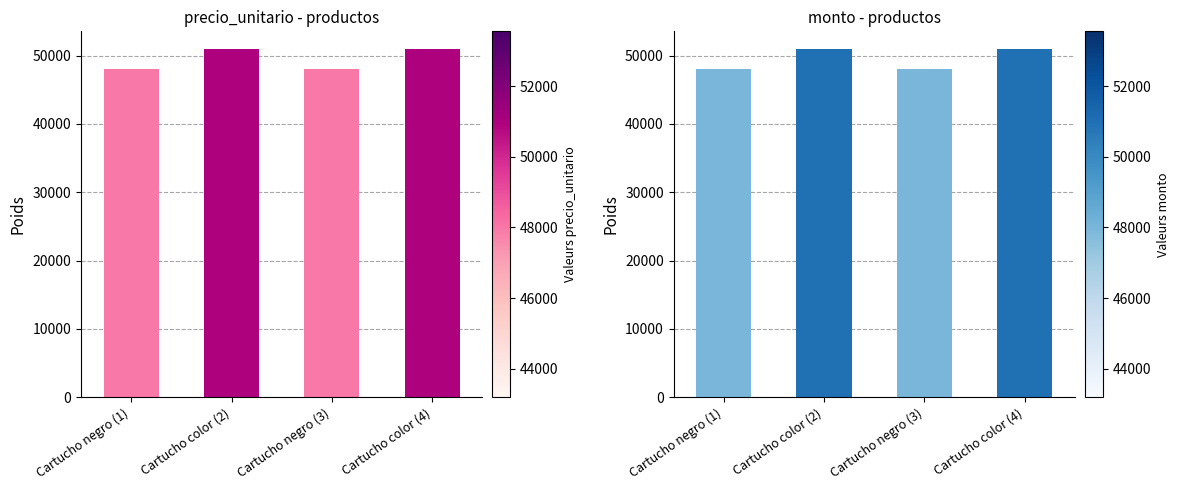

What is the average value of the precio_unitario series?

49497